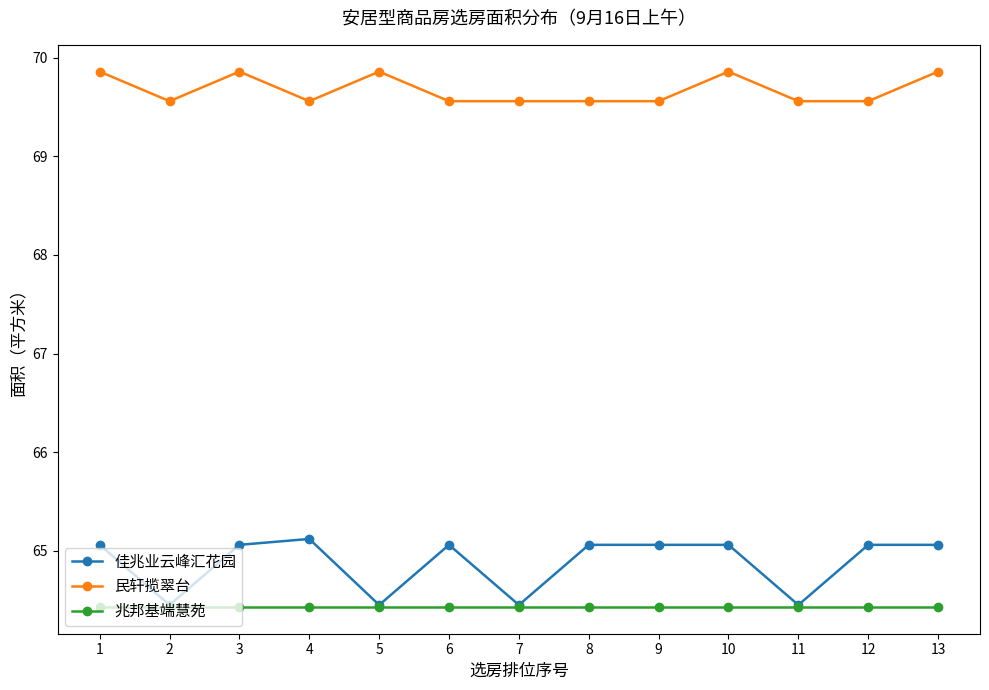

List the series in order of their peak value, highest first.

民轩揽翠台, 佳兆业云峰汇花园, 兆邦基端慧苑